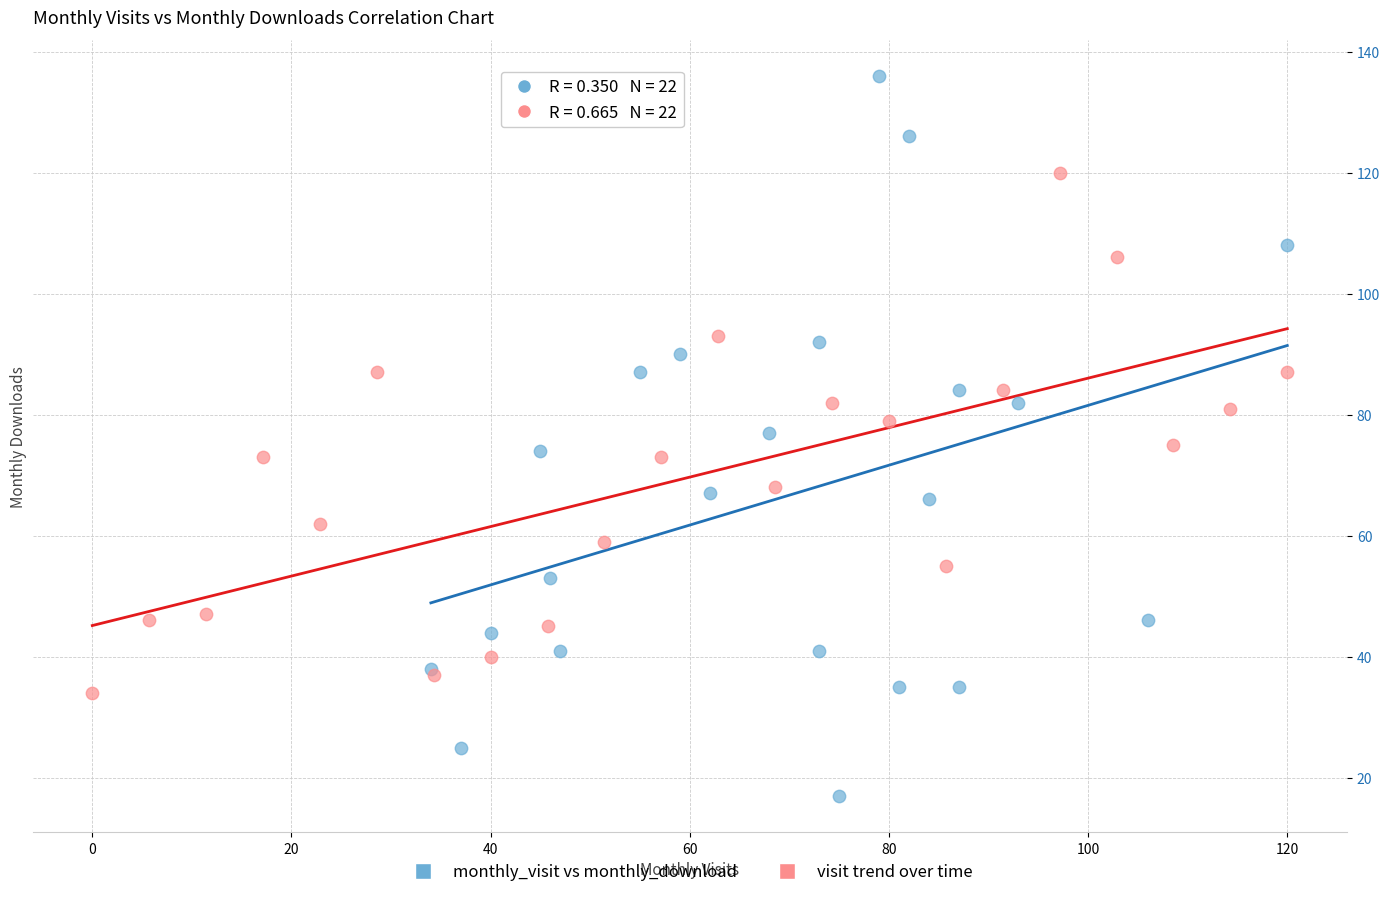

Which series has the largest Y range (max minus min)?

monthly_visit vs monthly_download